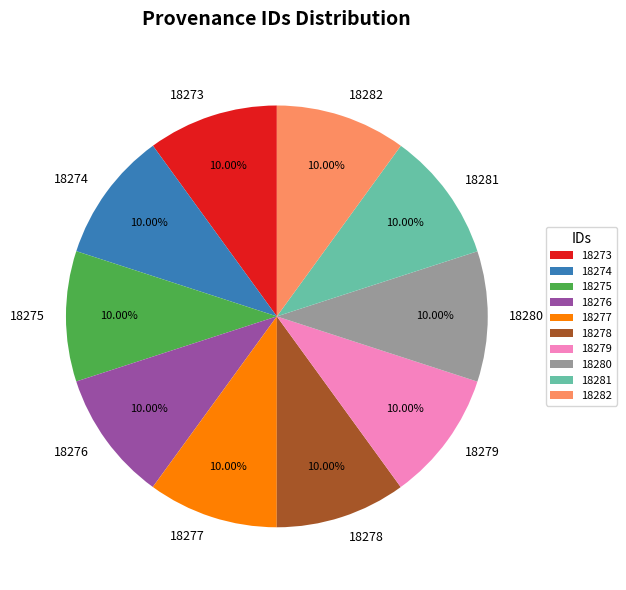

True or false: 18274 accounts for 10% of the total.

True